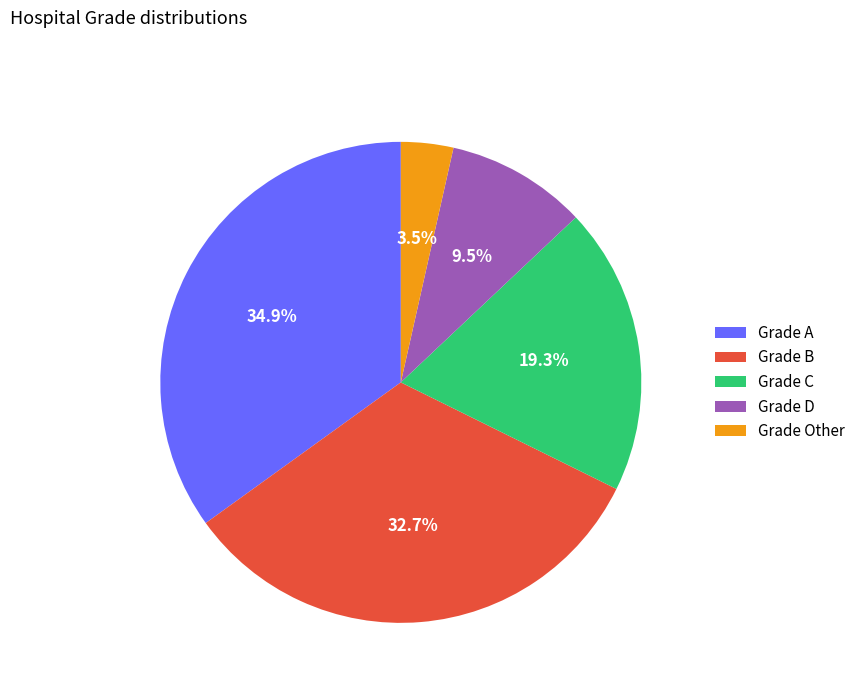

Which category has the biggest portion of the pie?

Grade A